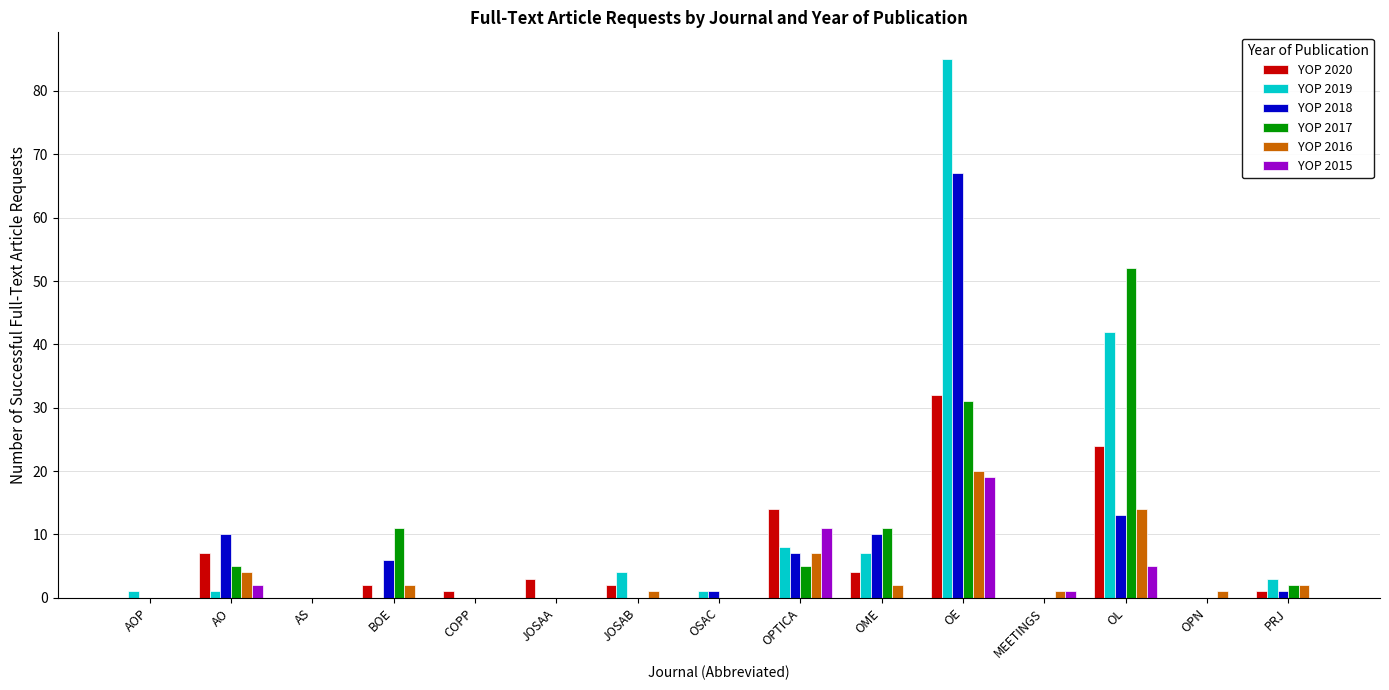

Reading right to left, transcribe all the data shown in this chart.

YOP 2020: 1	0	24	0	32	4	14	0	2	3	1	2	0	7	0
YOP 2019: 3	0	42	0	85	7	8	1	4	0	0	0	0	1	1
YOP 2018: 1	0	13	0	67	10	7	1	0	0	0	6	0	10	0
YOP 2017: 2	0	52	0	31	11	5	0	0	0	0	11	0	5	0
YOP 2016: 2	1	14	1	20	2	7	0	1	0	0	2	0	4	0
YOP 2015: 0	0	5	1	19	0	11	0	0	0	0	0	0	2	0